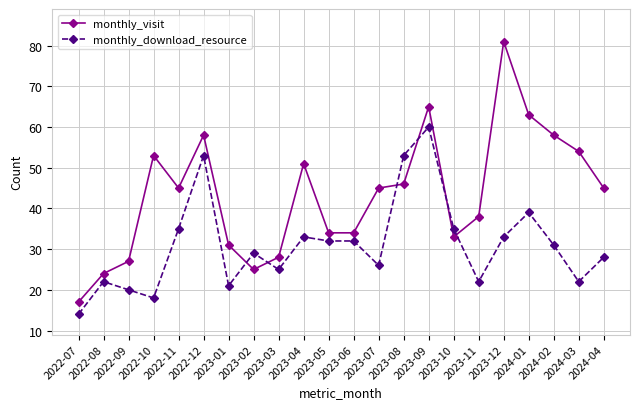

What is the sum of all monthly_download_resource values?

683